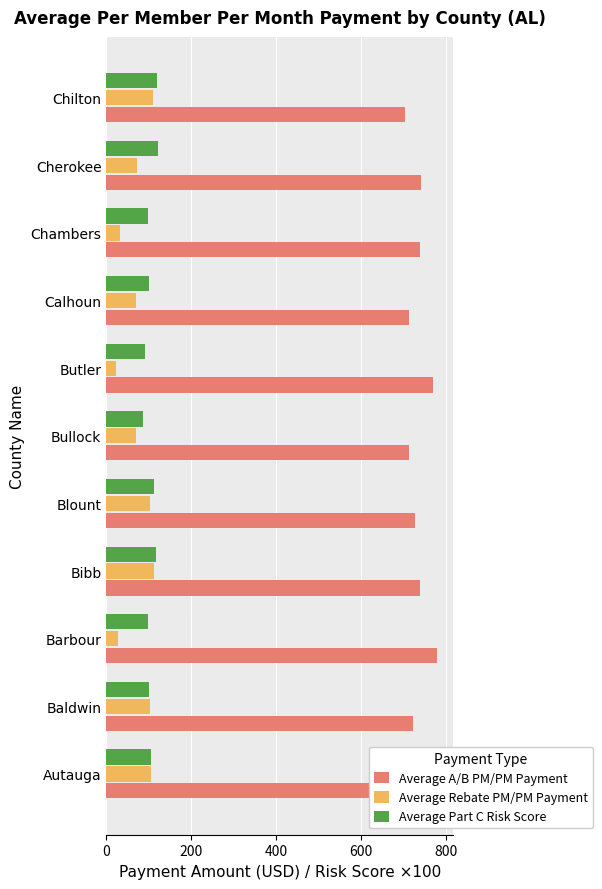

What is the maximum value for Average Rebate PM/PM Payment?

113.3